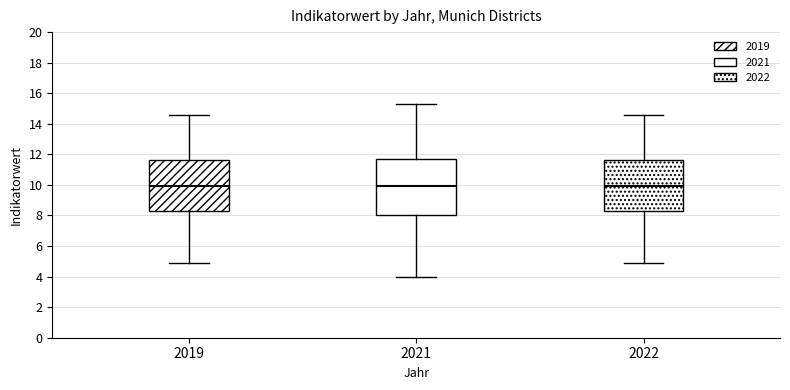

Reading left to right, transcribe this box plot: for each box, give where its median line is, the range the box spans, and where its two whiskers end, as read against the y-axis. The values are not printed on the chart, so give them approximately, as read against the axis.

2019: median 10.0, box 8.4 to 11.6, whiskers 5.0 to 14.6
2021: median 10.0, box 8.0 to 11.8, whiskers 4.0 to 15.4
2022: median 10.0, box 8.4 to 11.6, whiskers 5.0 to 14.6